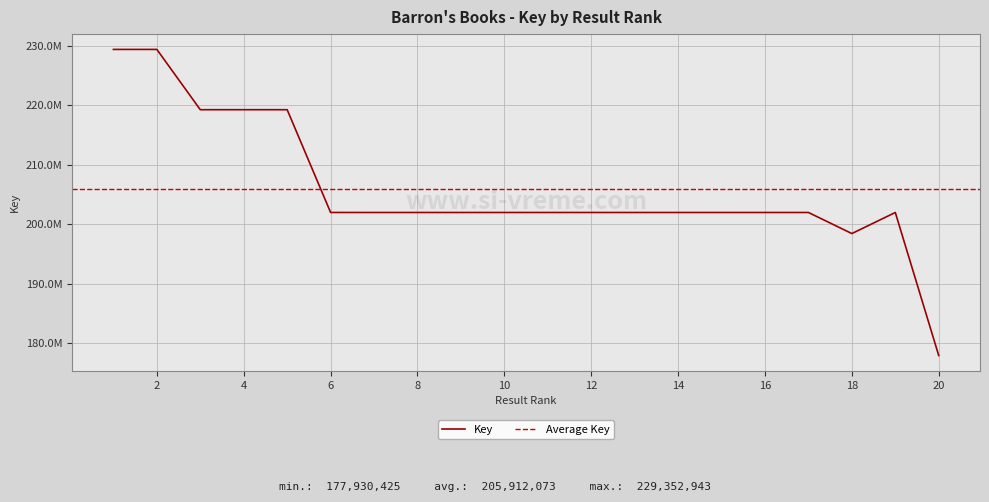

Between 18 and 14, which is larger?

14